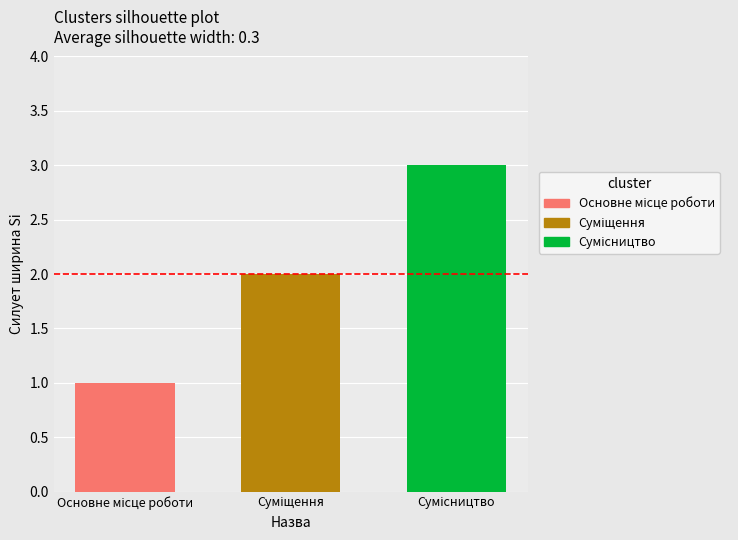

What is the maximum value shown in the chart?

3